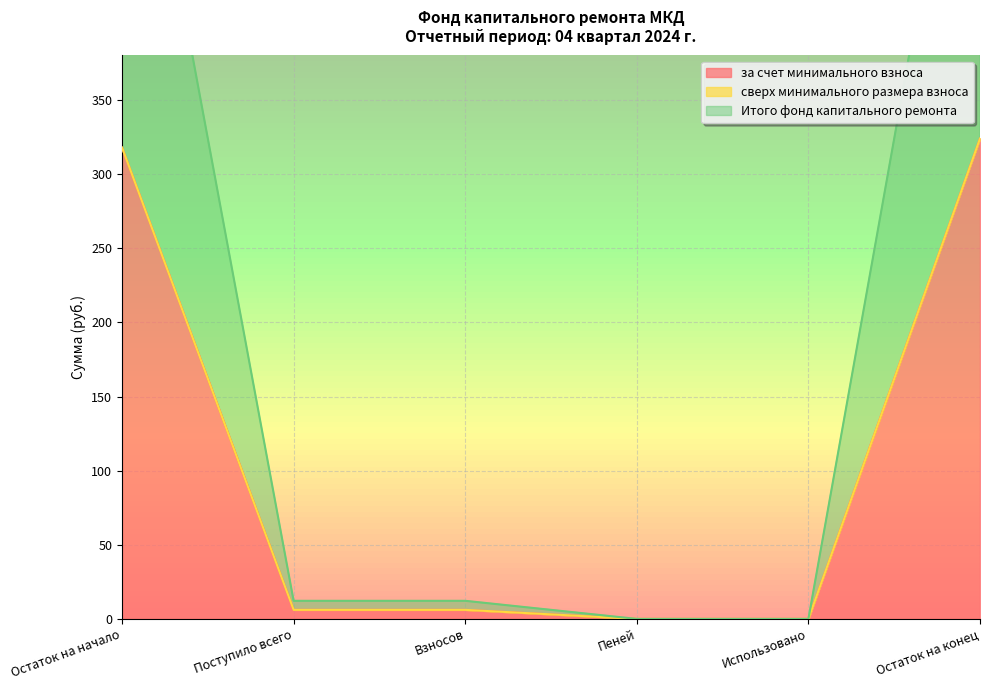

Rank the categories by Итого фонд капитального ремонта value from lowest to highest.

Пеней, Использовано, Поступило всего, Взносов, Остаток на начало, Остаток на конец